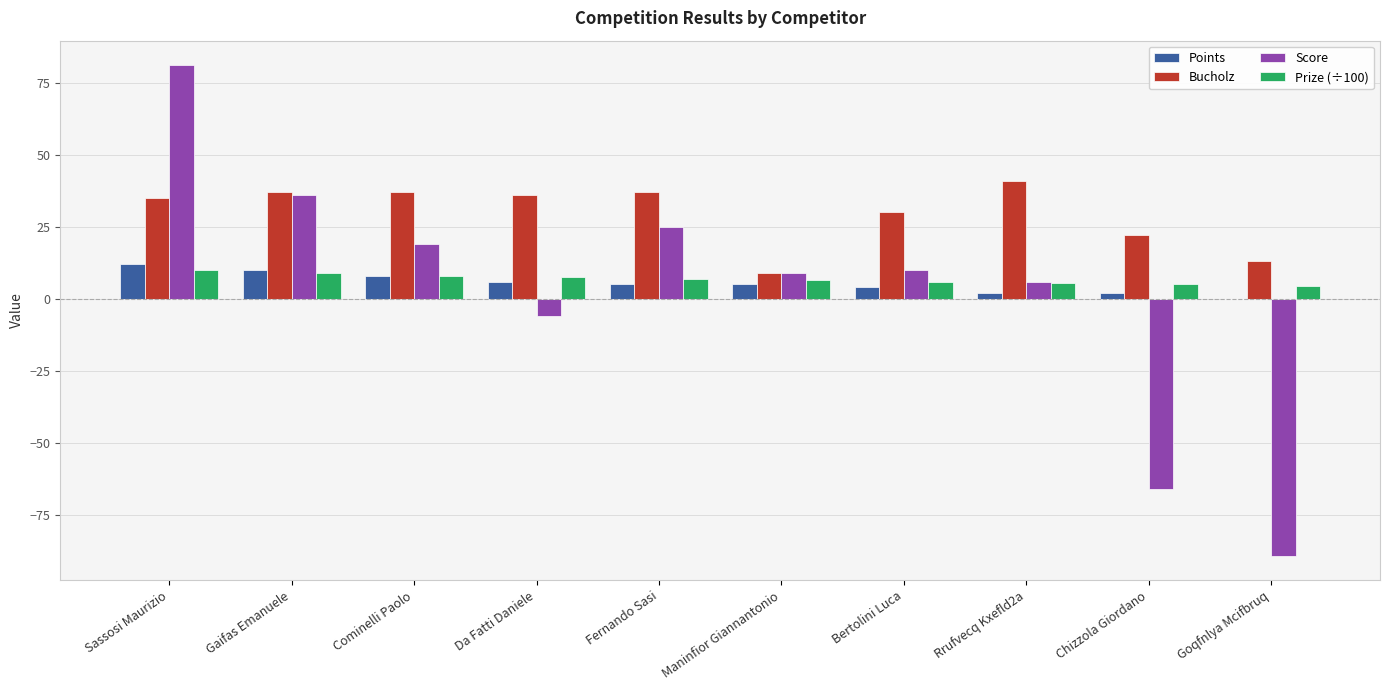

True or false: Score has a value of 25.0 at Fernando Sasi.

True